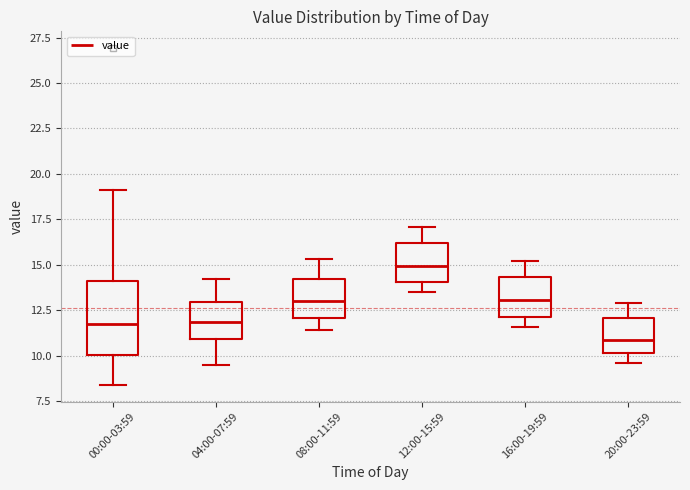

Reading left to right, transcribe this box plot: for each box, give where its median line is, the range the box spans, and where its two whiskers end, as read against the y-axis. The values are not printed on the chart, so give them approximately, as read against the axis.

00:00-03:59: median 11.5, box 10.0 to 14.0, whiskers 8.5 to 19.0
04:00-07:59: median 12.0, box 11.0 to 13.0, whiskers 9.5 to 14.0
08:00-11:59: median 13.0, box 12.0 to 14.0, whiskers 11.5 to 15.5
12:00-15:59: median 15.0, box 14.0 to 16.0, whiskers 13.5 to 17.0
16:00-19:59: median 13.0, box 12.0 to 14.5, whiskers 11.5 to 15.0
20:00-23:59: median 11.0, box 10.0 to 12.0, whiskers 9.5 to 13.0